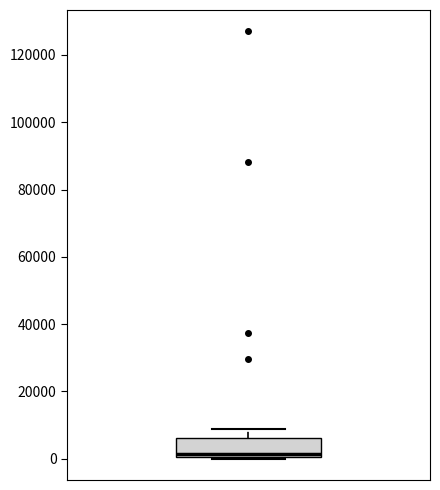

Transcribe this box plot: give where the median line is, the range the box spans, and where the two whiskers end, as read against the y-axis. The values are not printed on the chart, so give them approximately, as read against the axis.

median 2000, box 0 to 6000, whiskers 0 to 8000